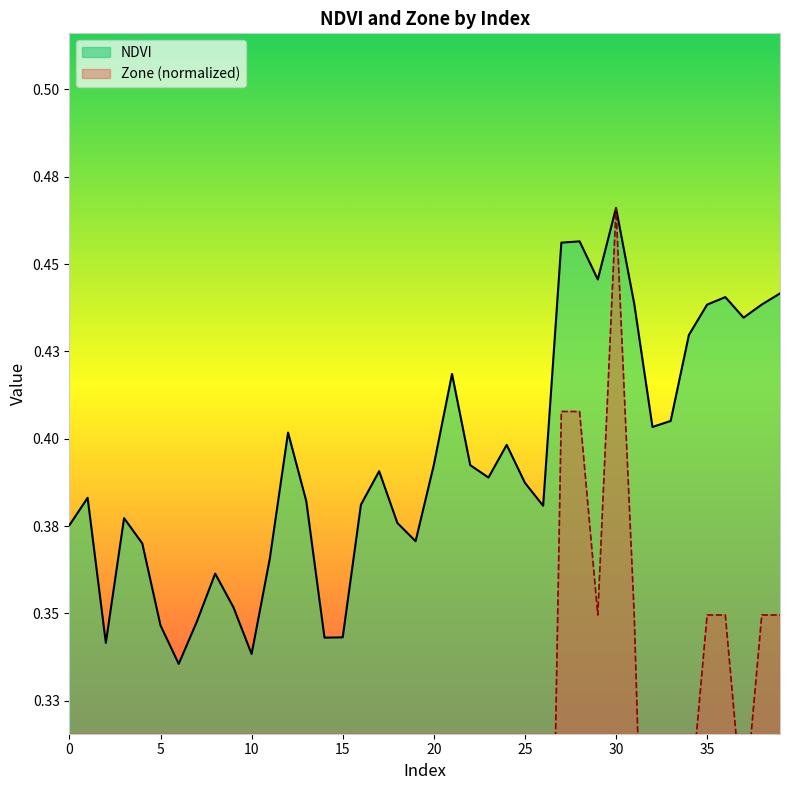

True or false: NDVI and Zone cross at least once.

False